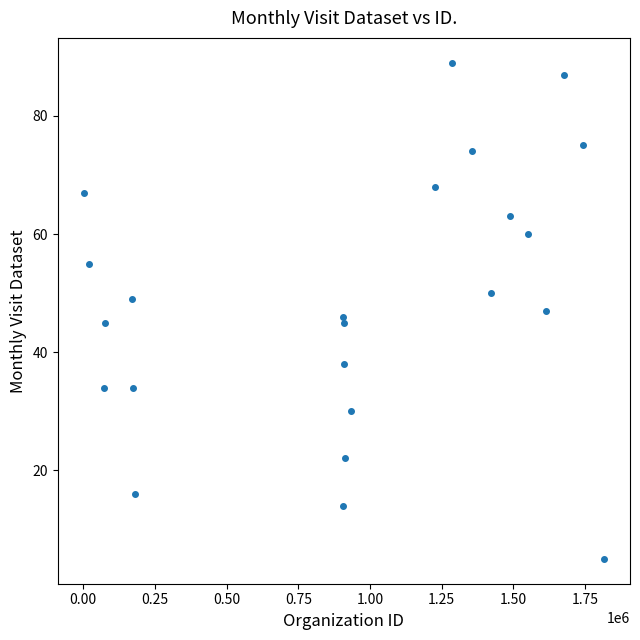

What is the range of Y values (max minus min)?

84